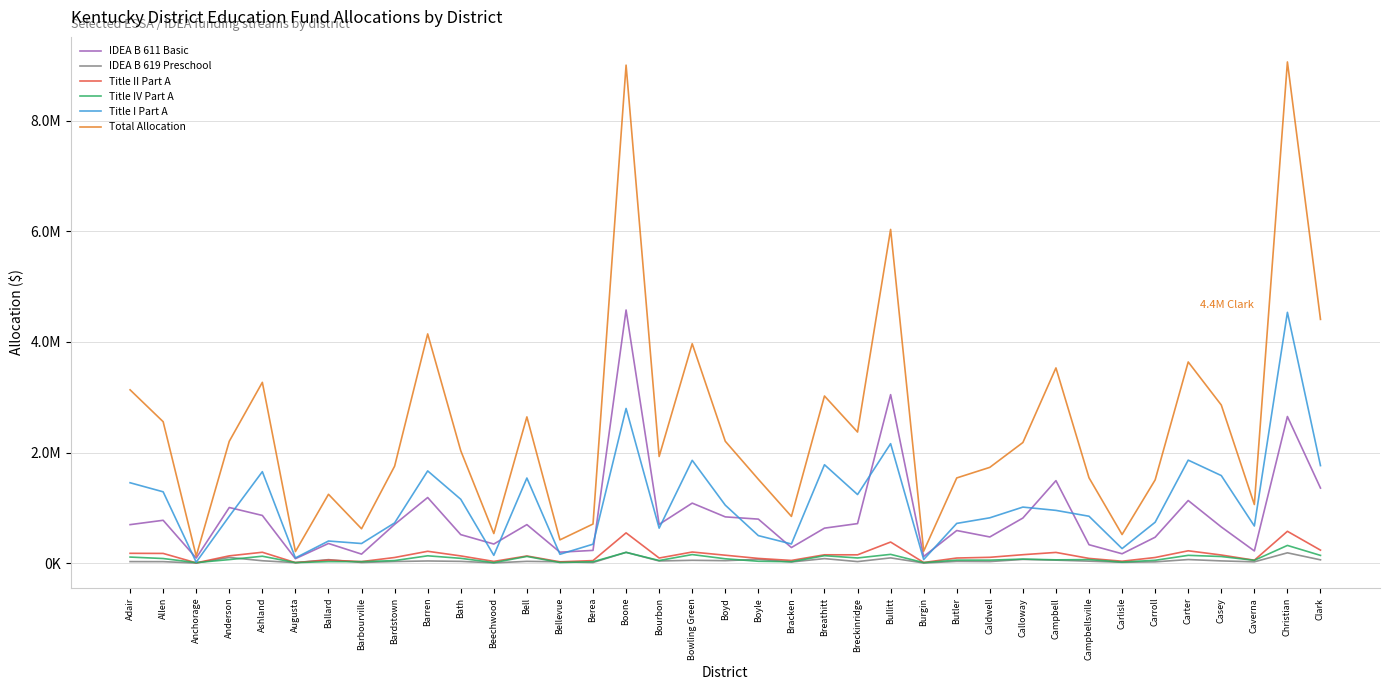

The Total Allocation series shows 217068 at Burgin. True or false?

True